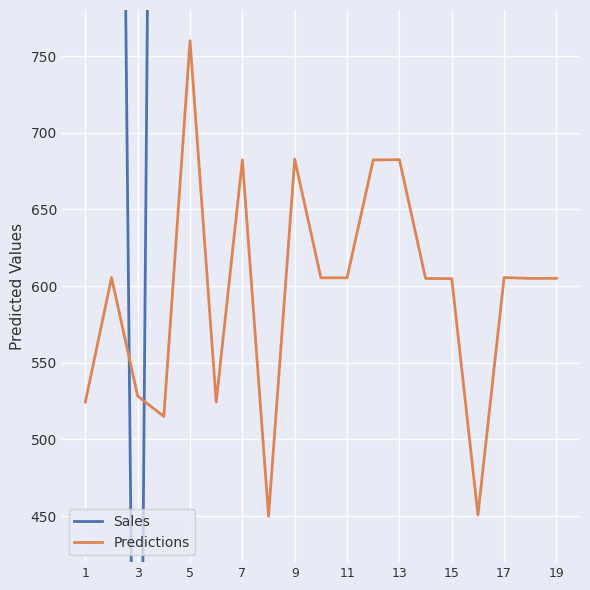

What is the average value of the Sales series?

1821.4